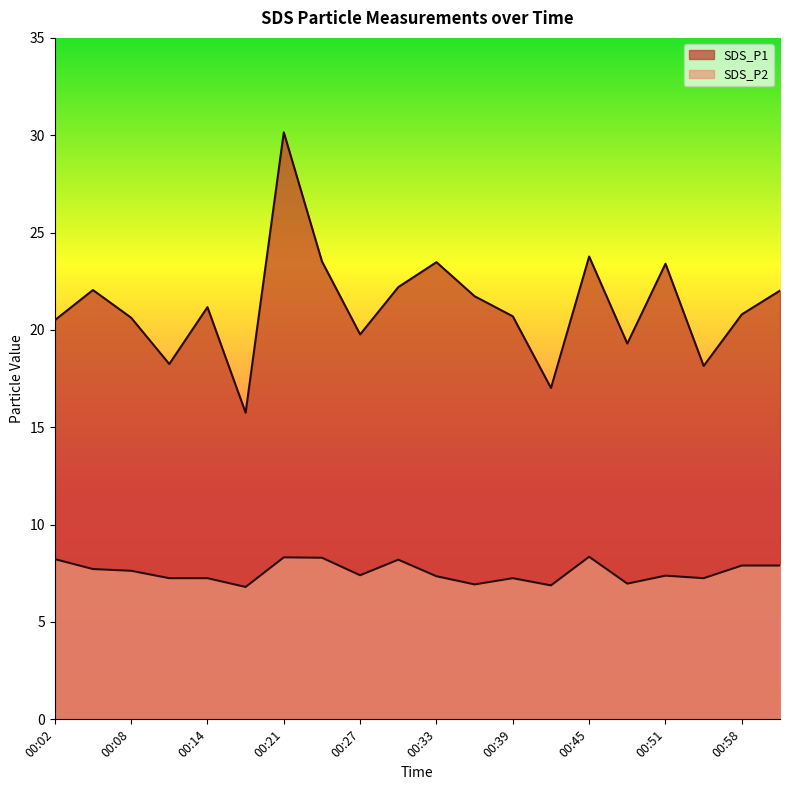

Reading left to right, what are all the values shown in this chart?

SDS_P1: 00:02=20.5	00:05=22.1	00:08=20.6	00:11=18.2	00:14=21.2	00:17=15.8	00:21=30.1	00:24=23.5	00:27=19.8	00:30=22.2	00:33=23.5	00:36=21.7	00:39=20.7	00:42=17.0	00:45=23.8	00:48=19.3	00:51=23.4	00:55=18.1	00:58=20.8	01:01=22.0
SDS_P2: 00:02=8.2	00:05=7.7	00:08=7.6	00:11=7.2	00:14=7.2	00:17=6.8	00:21=8.3	00:24=8.3	00:27=7.4	00:30=8.2	00:33=7.3	00:36=6.9	00:39=7.2	00:42=6.9	00:45=8.3	00:48=7.0	00:51=7.4	00:55=7.2	00:58=7.9	01:01=7.9